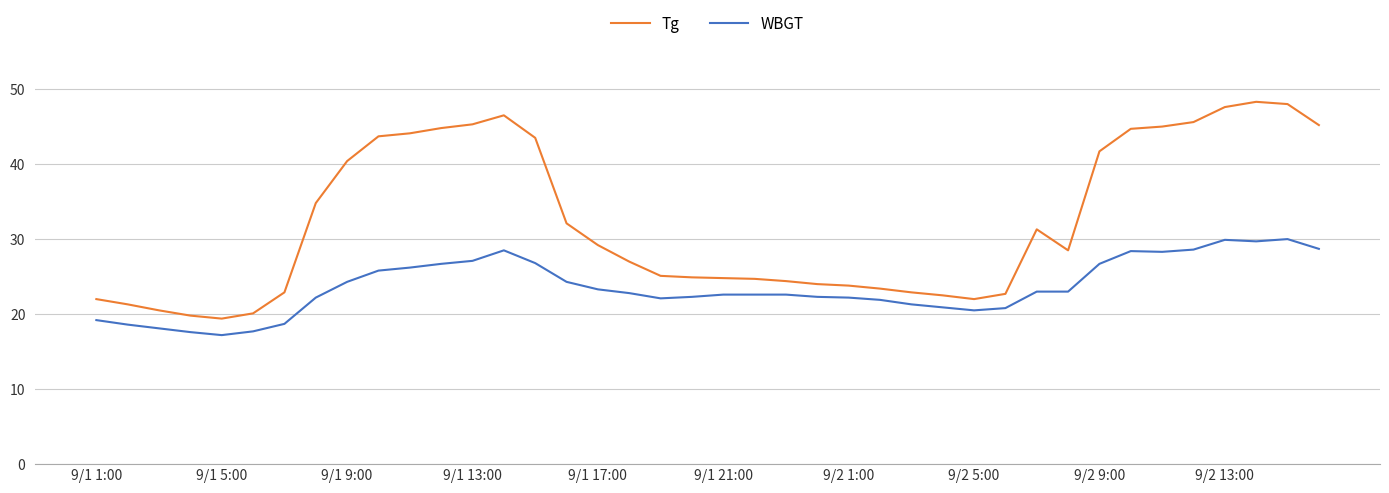

Rank the series by their maximum value, from lowest to highest.

WBGT, Tg